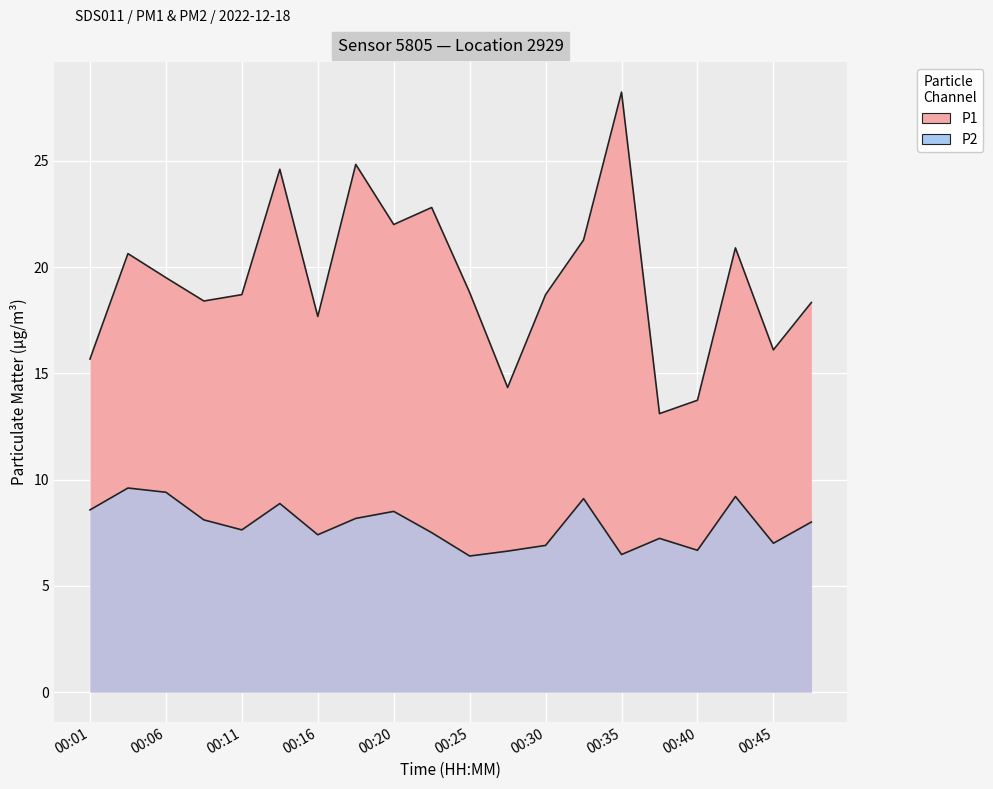

At how many categories does at least one series exceed 12?

20